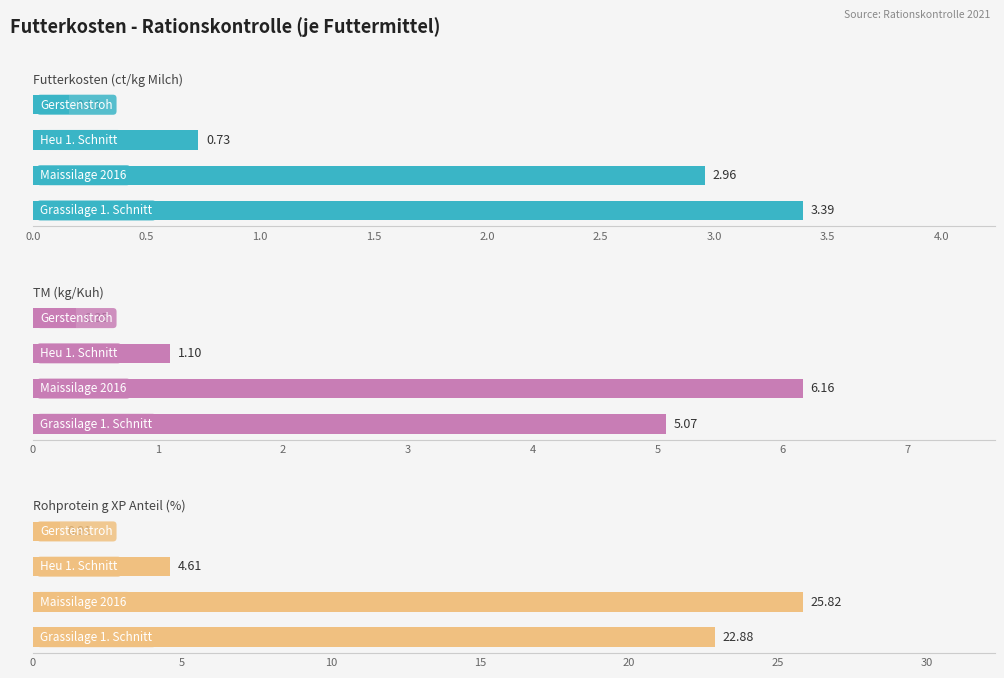

What is the greatest value displayed?

25.8